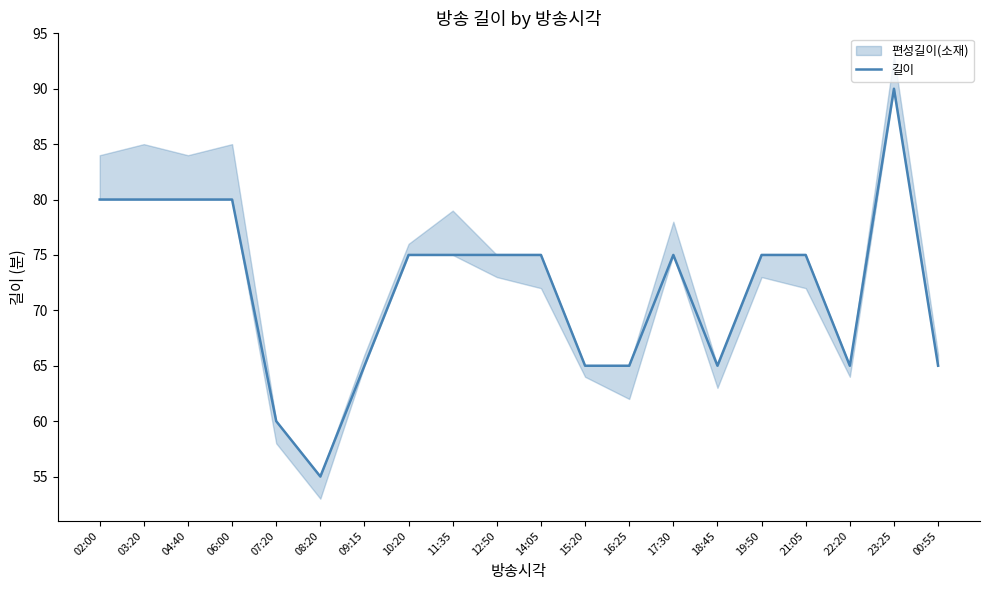

Reading left to right, transcribe all the data shown in this chart.

02:00=80	03:20=80	04:40=80	06:00=80	07:20=60	08:20=55	09:15=65	10:20=75	11:35=75	12:50=75	14:05=75	15:20=65	16:25=65	17:30=75	18:45=65	19:50=75	21:05=75	22:20=65	23:25=90	00:55=65